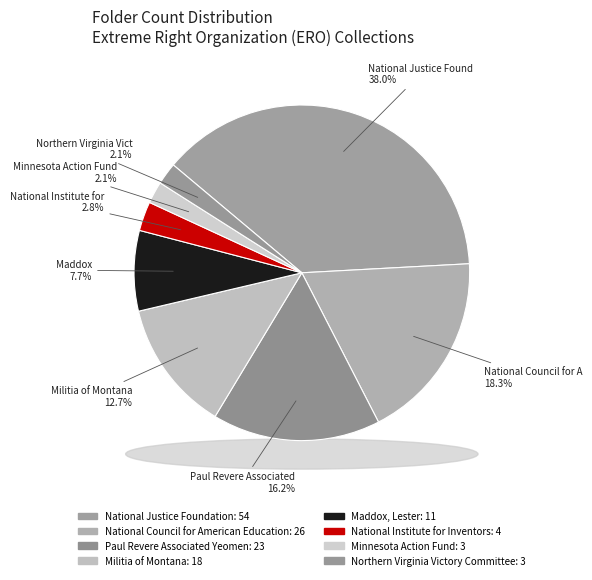

Does any single category account for the majority?

No